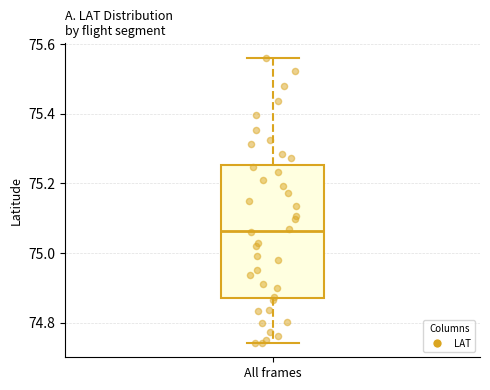

Read this box plot against the y-axis: the position of the median line, the range covered by the box, and the ends of both whiskers. The values are not printed on the chart, so give them approximately, as read against the axis.

median 75.06, box 74.88 to 75.26, whiskers 74.74 to 75.56